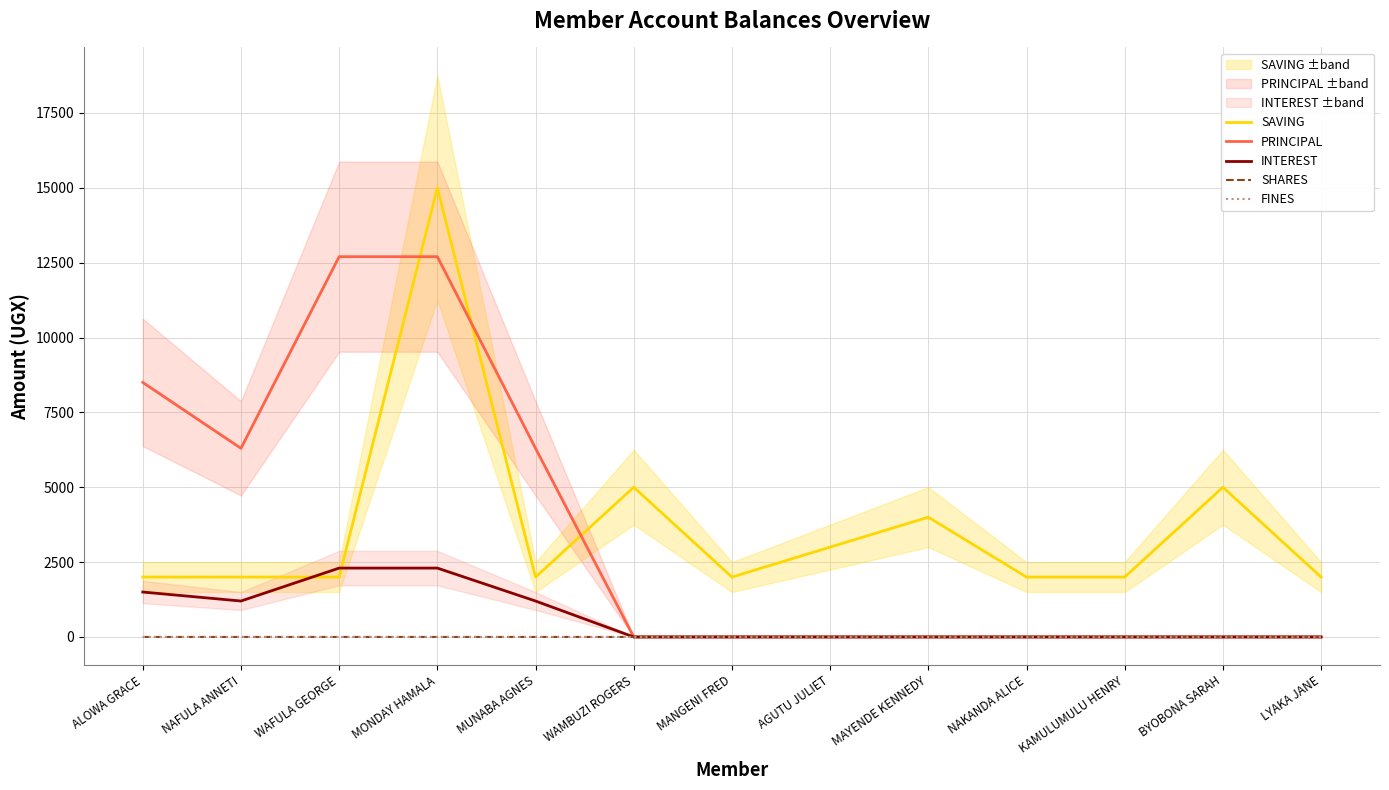

Is it true that PRINCIPAL equals 0 at LYAKA JANE?

True